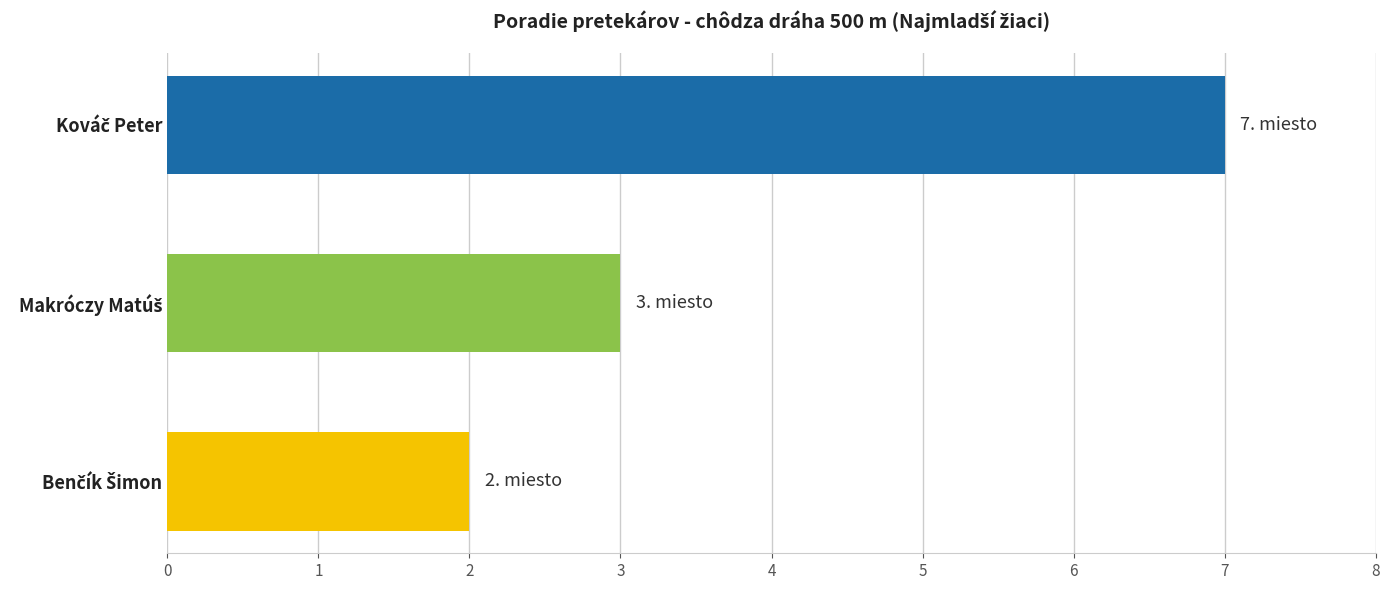

How many data points does each series have?

3